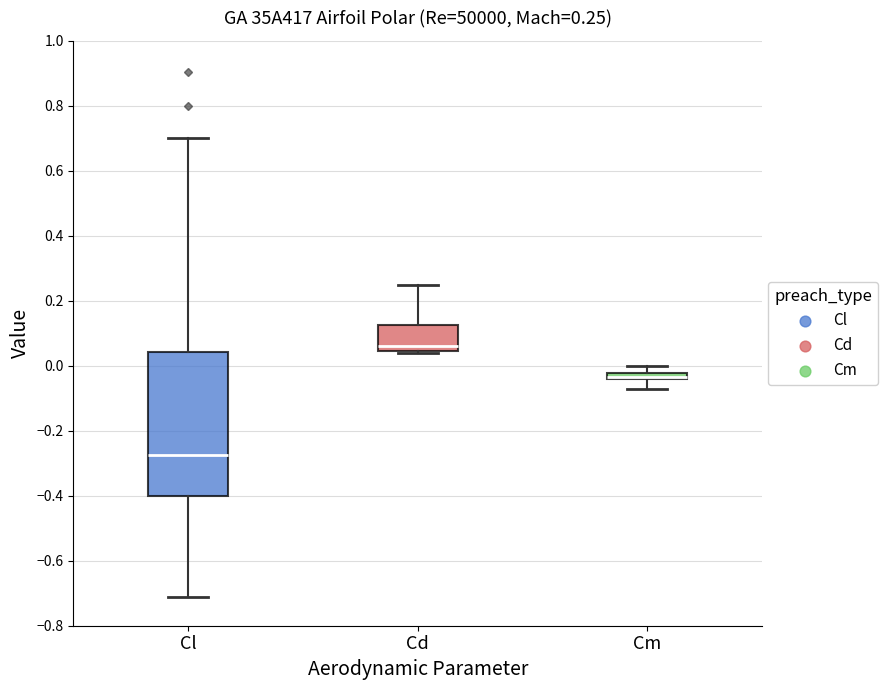

Which box's median line is the lowest?

Cl